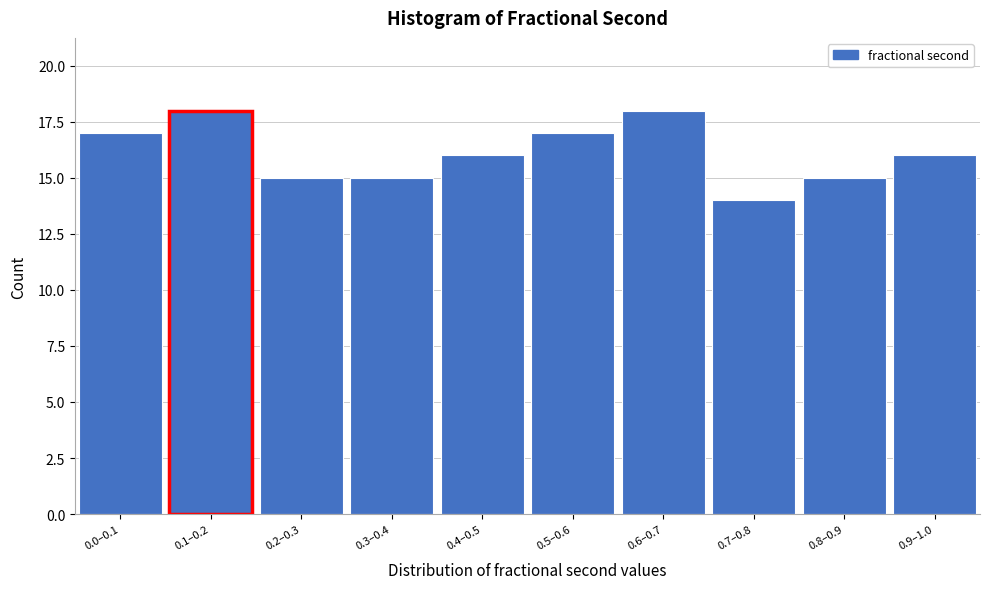

Reading right to left, extract all data points from this chart.

16	15	14	18	17	16	15	15	18	17